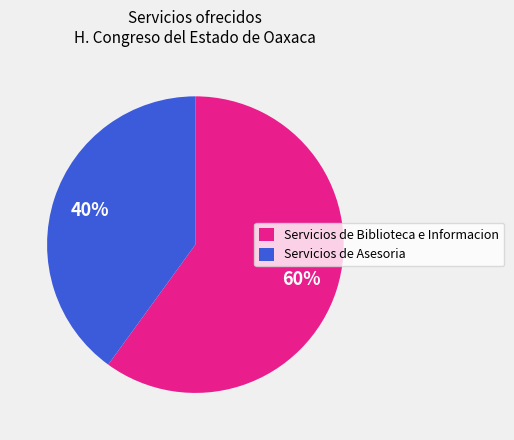

True or false: Servicios de Asesoria accounts for 30% of the total.

False